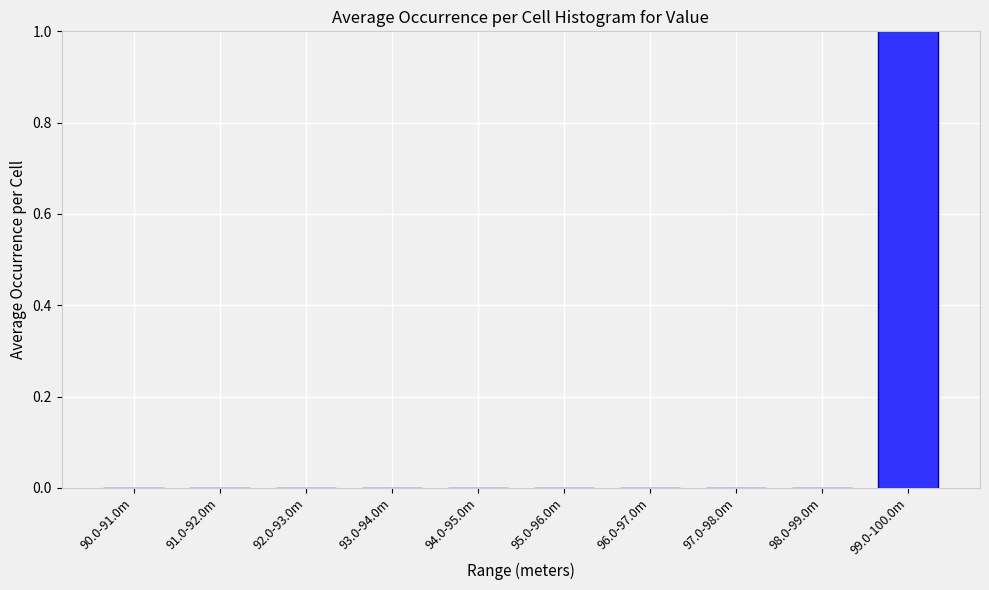

Reading left to right, list all the values displayed in this chart.

90.0-91.0m=0	91.0-92.0m=0	92.0-93.0m=0	93.0-94.0m=0	94.0-95.0m=0	95.0-96.0m=0	96.0-97.0m=0	97.0-98.0m=0	98.0-99.0m=0	99.0-100.0m=1